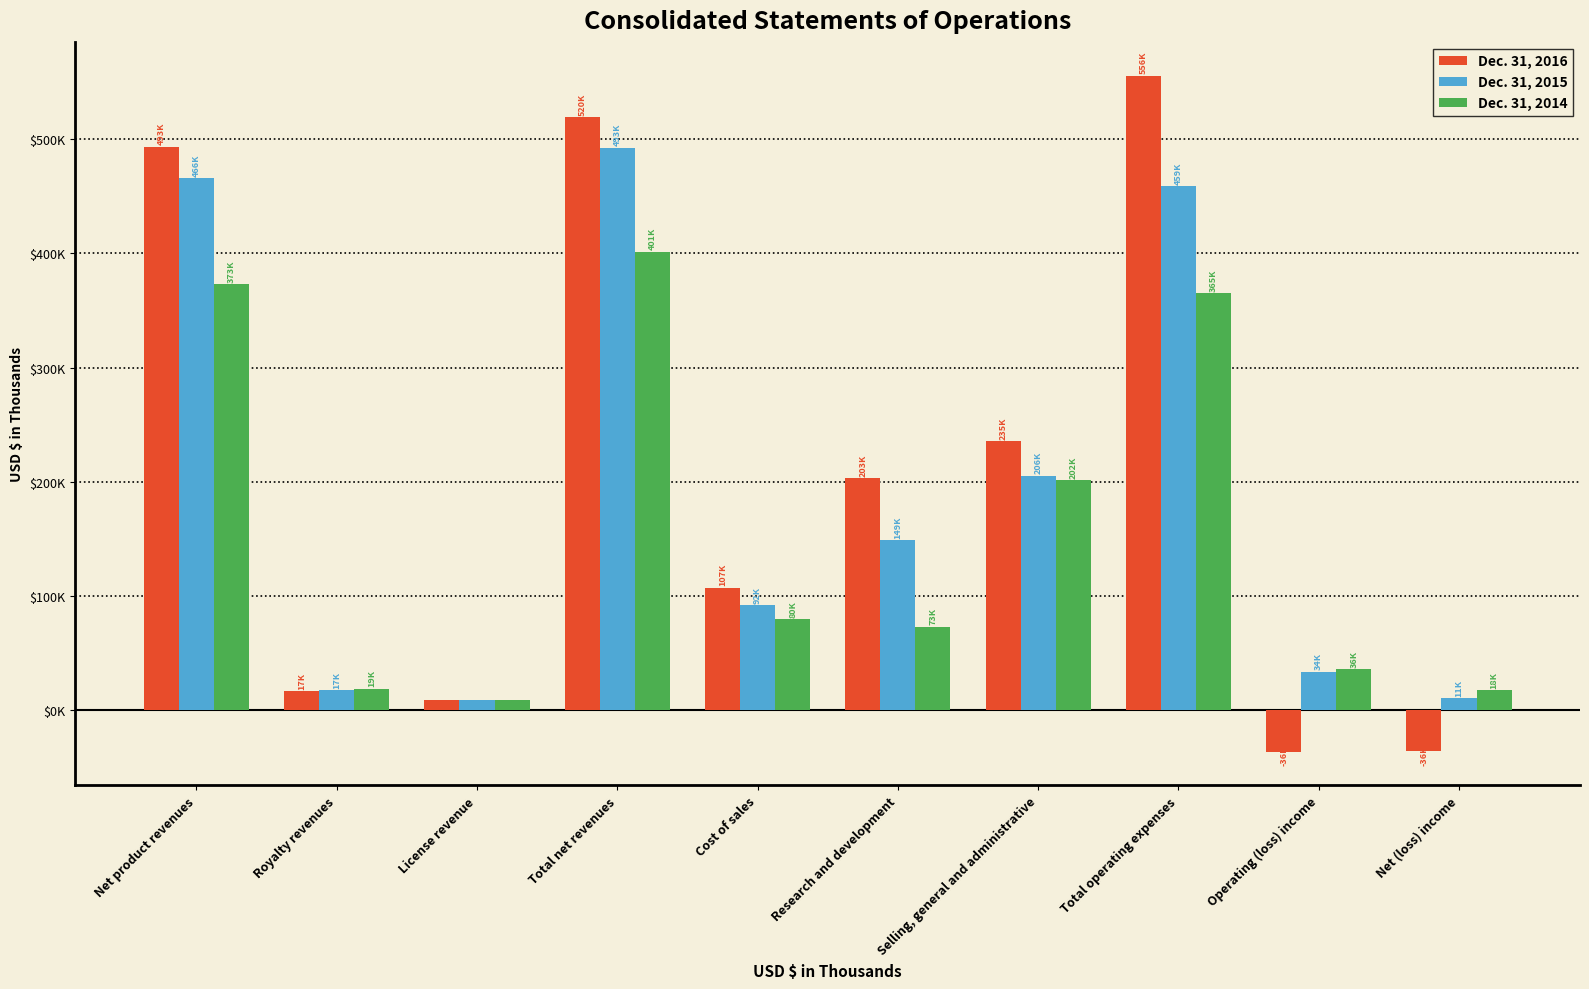

What are all the series names shown in the legend?

Dec. 31, 2016, Dec. 31, 2015, Dec. 31, 2014